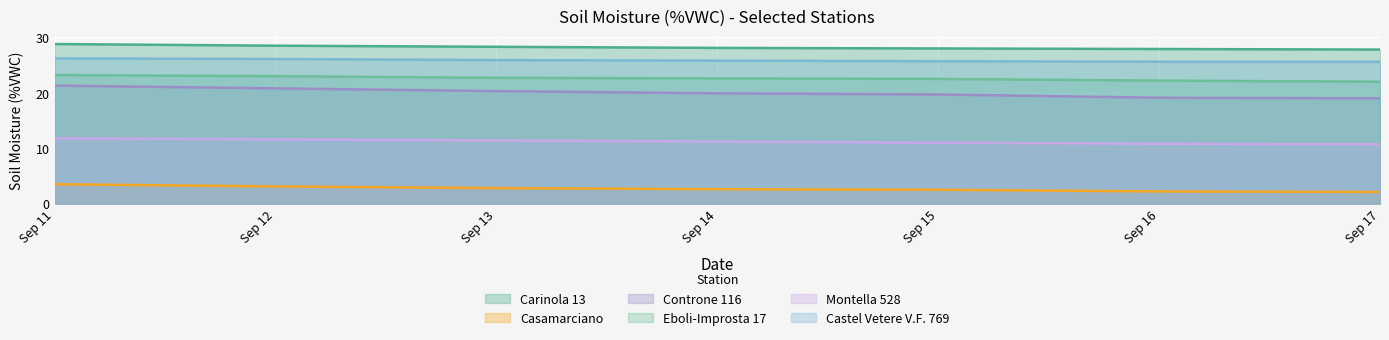

Which series has the widest spread of values?

Controne 116